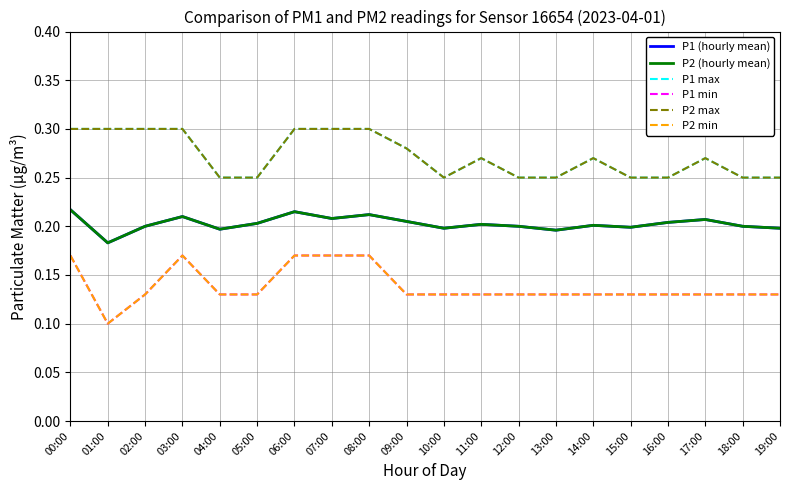

At which category is the sum across all series the highest?

00:00